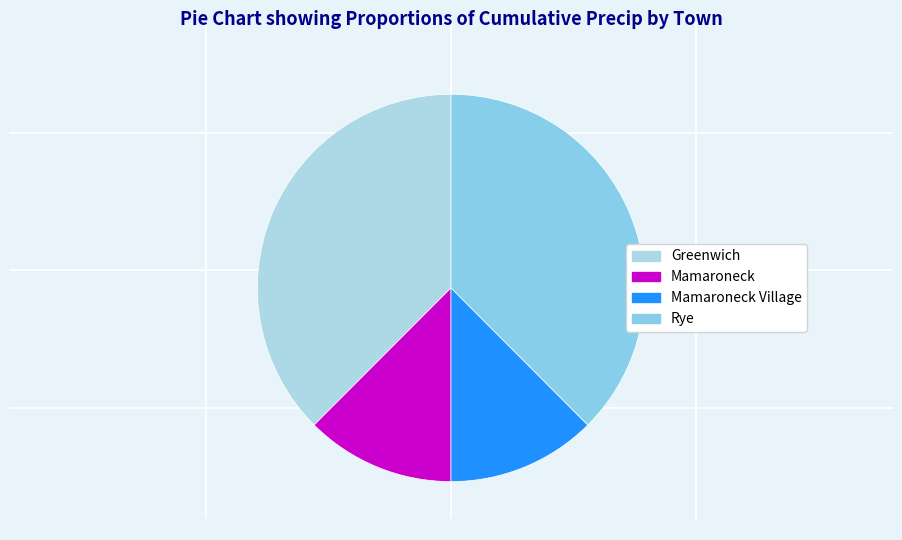

How many segments does this pie chart have?

4